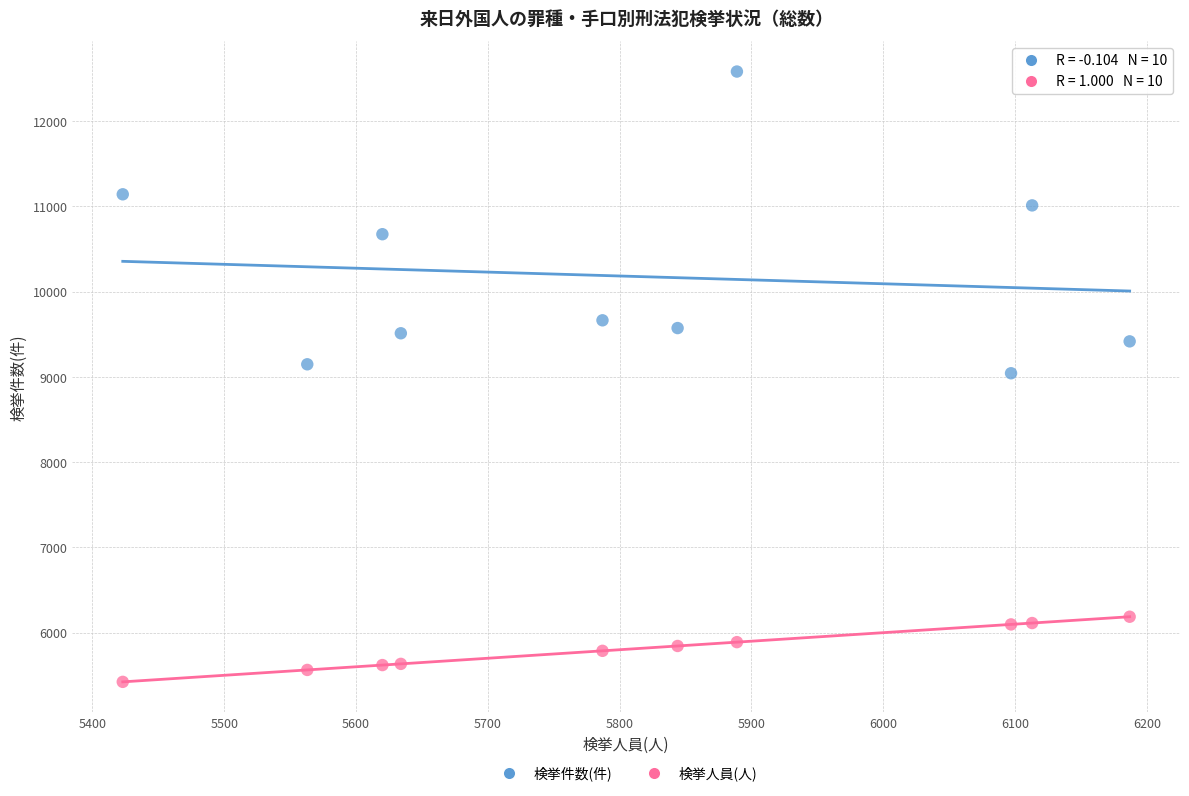

Across all data points, what is the range of X values (max minus min)?

764